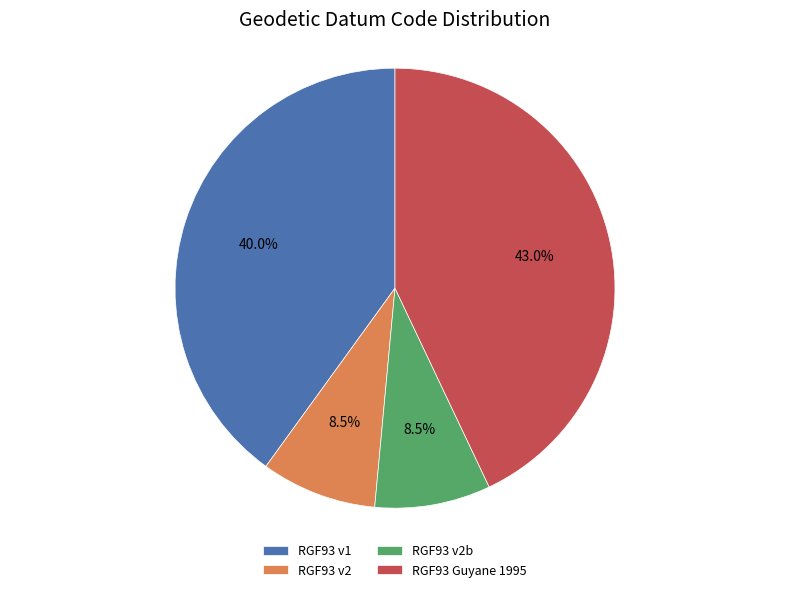

Which has a higher value, RGF93 Guyane 1995 or RGF93 v1?

RGF93 Guyane 1995